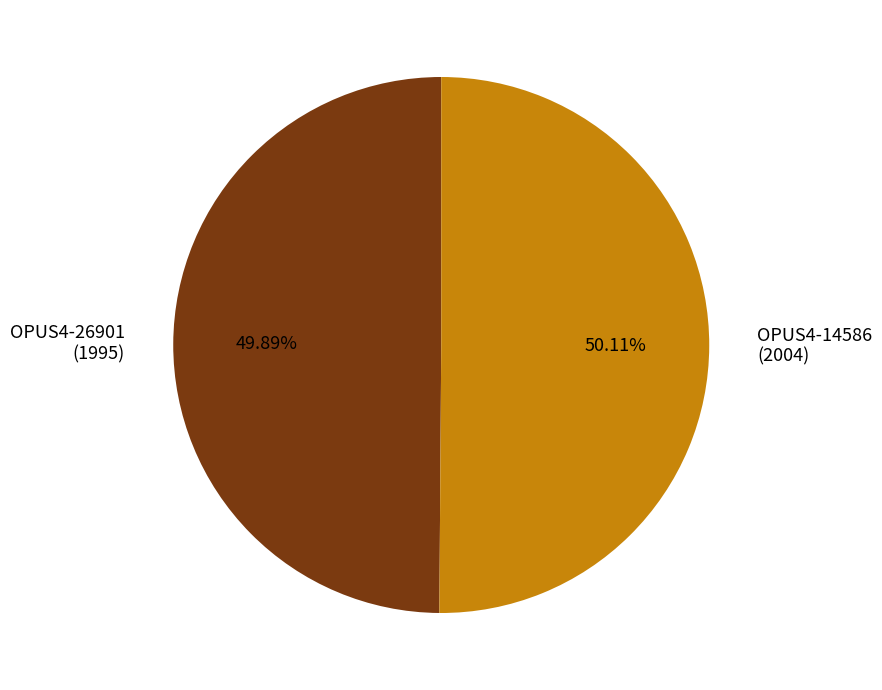

Approximately how many times larger is the value at OPUS4-26901 (1995) compared to OPUS4-14586 (2004)?

1.0